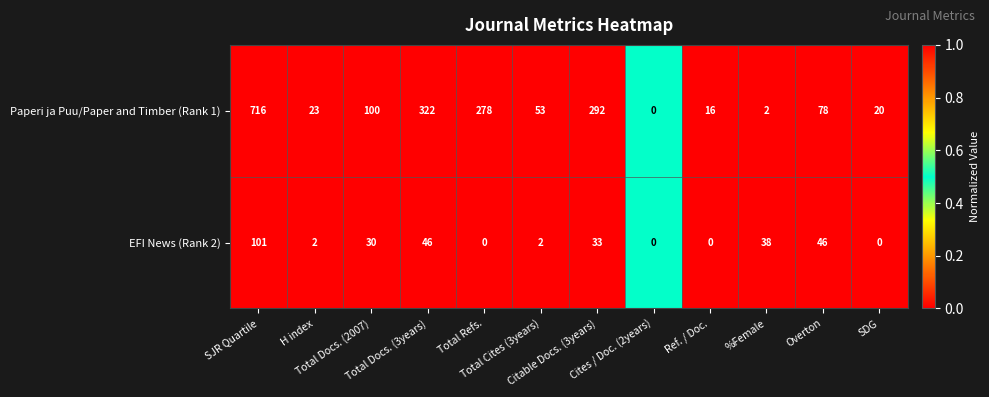

Count the number of categories in the chart.

12